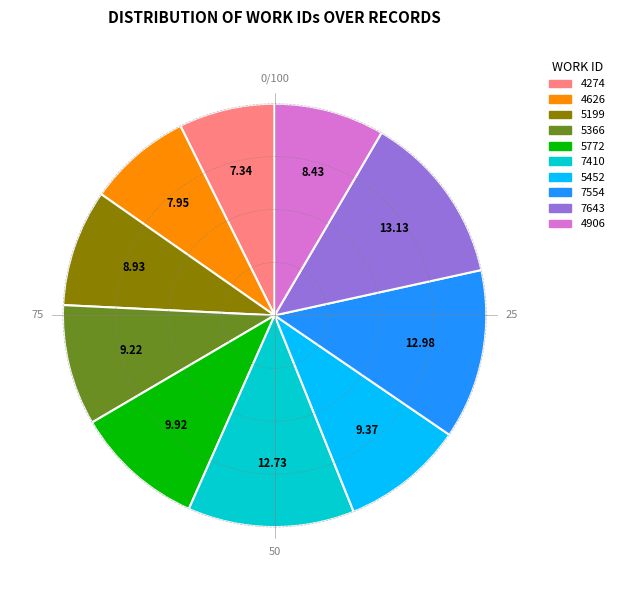

Does any single category account for the majority?

No